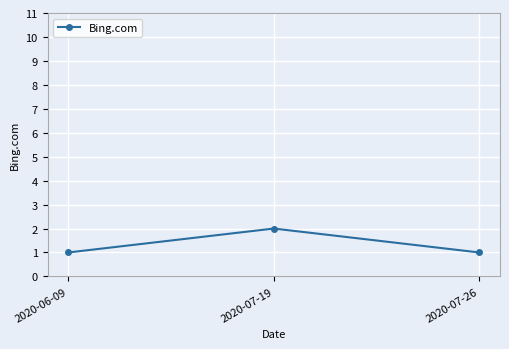

The chart shows a value of 2 at 2020-07-19. True or false?

True